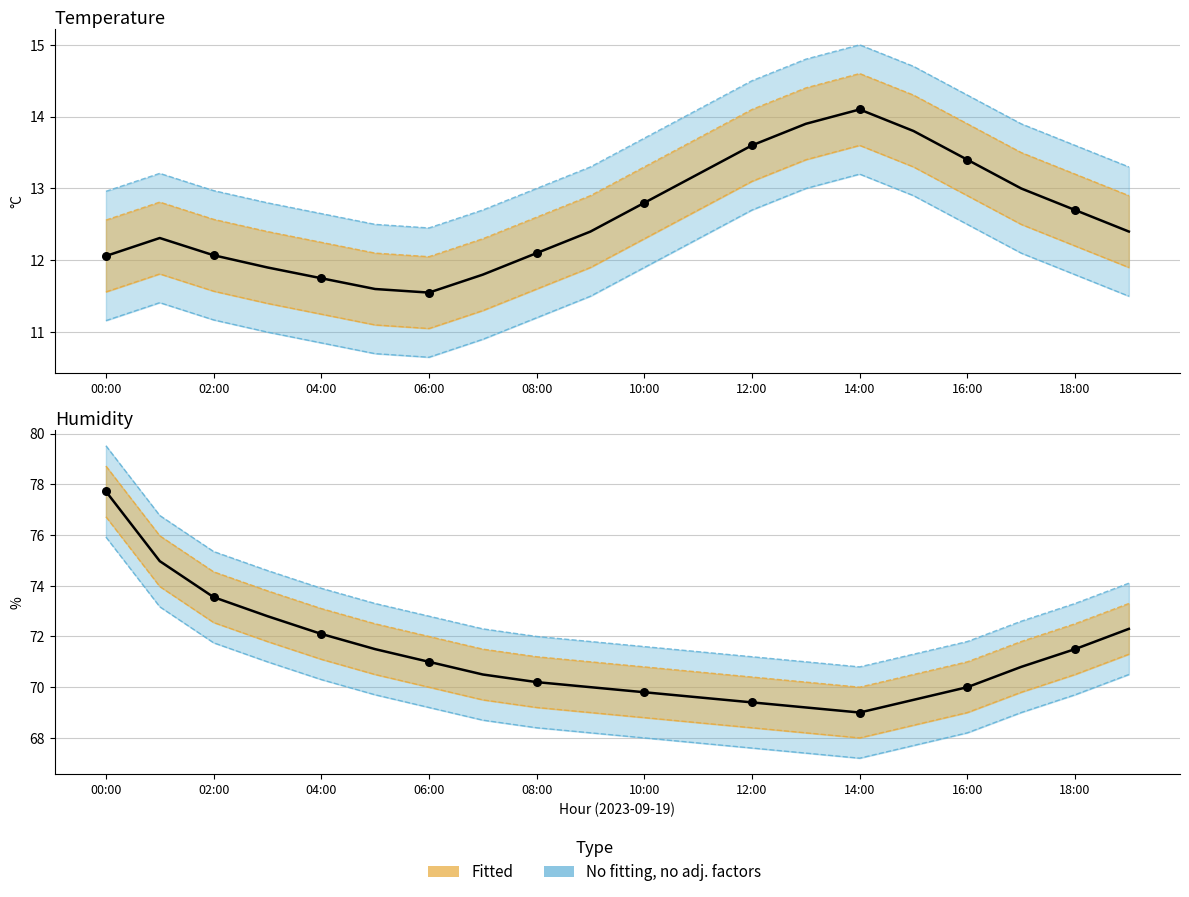

Is the value of temperature at 18:00 greater than the value of humid_lower at 15:00?

No